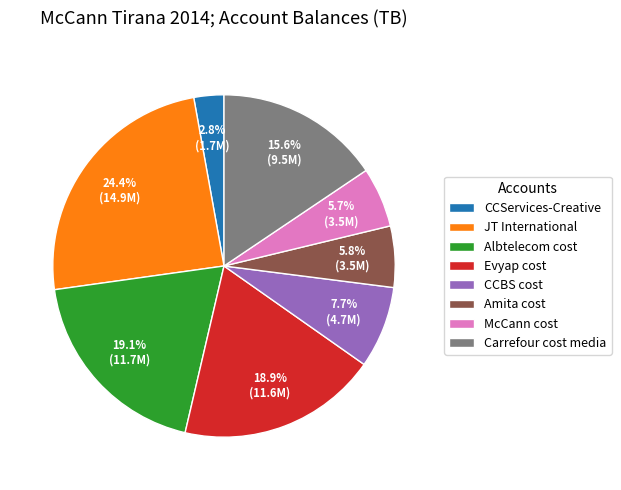

Approximately how many times larger is the value at Albtelecom cost compared to Carrefour cost media?

1.2